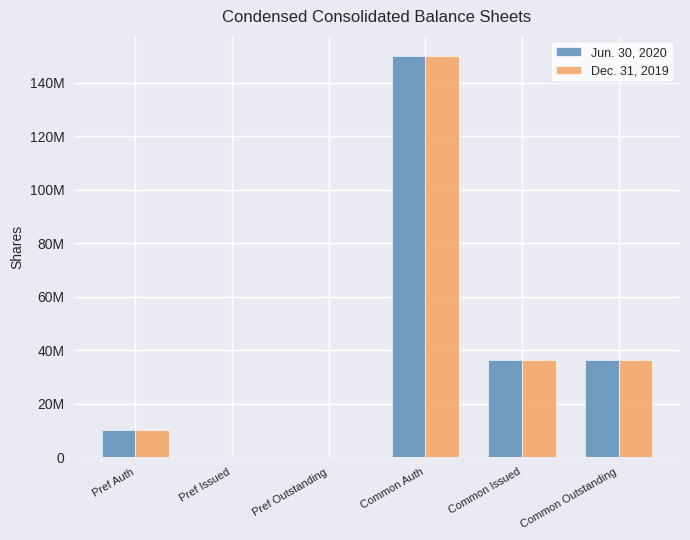

Are the bars horizontal?

No